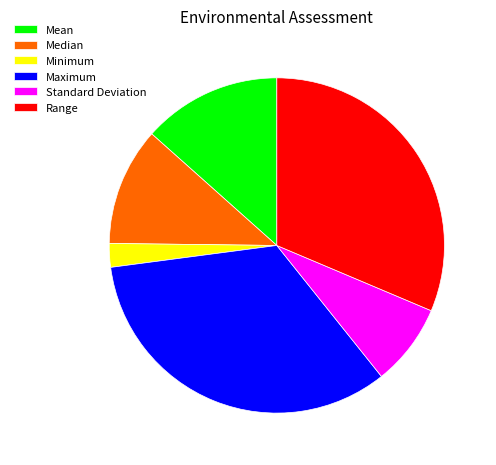

Is there any slice that represents more than half of the pie?

No